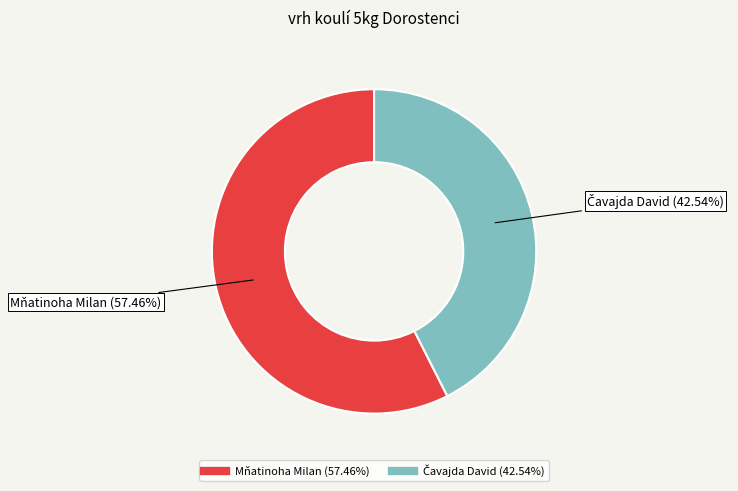

To the nearest percent, what portion does Mňatinoha Milan represent?

57%